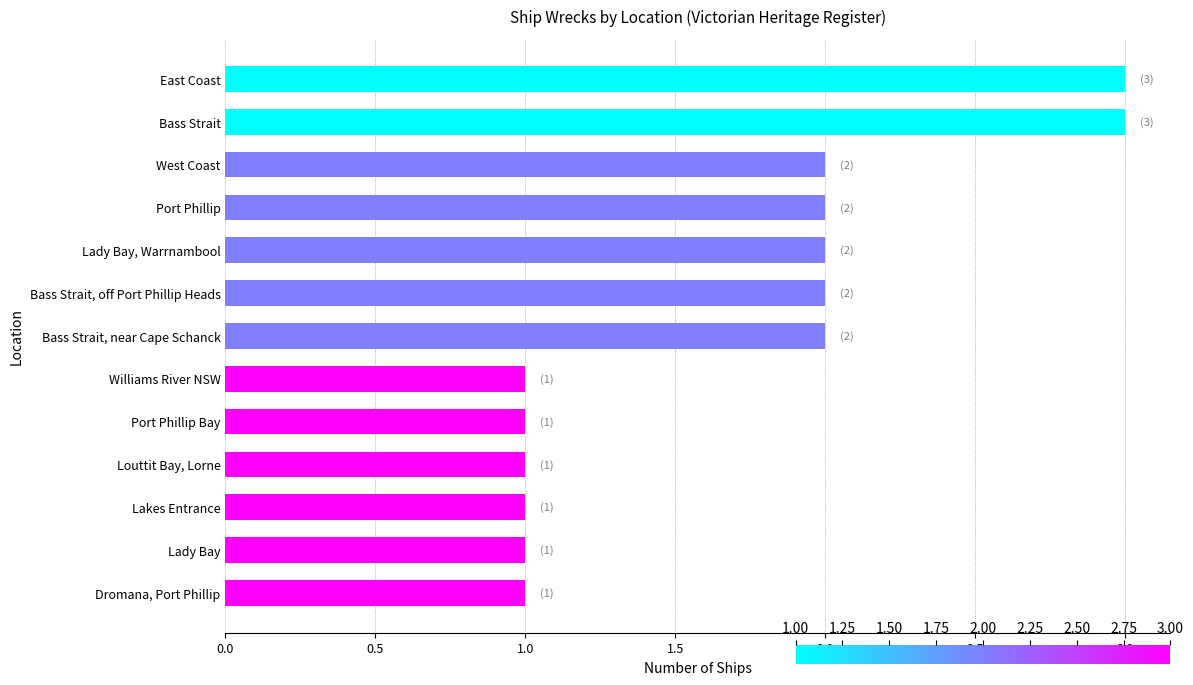

Reading bottom to top, list all the values displayed in this chart.

Dromana, Port Phillip=1	Lady Bay=1	Lakes Entrance=1	Louttit Bay, Lorne=1	Port Phillip Bay=1	Williams River NSW=1	Bass Strait, near Cape Schanck=2	Bass Strait, off Port Phillip Heads=2	Lady Bay, Warrnambool=2	Port Phillip=2	West Coast=2	Bass Strait=3	East Coast=3